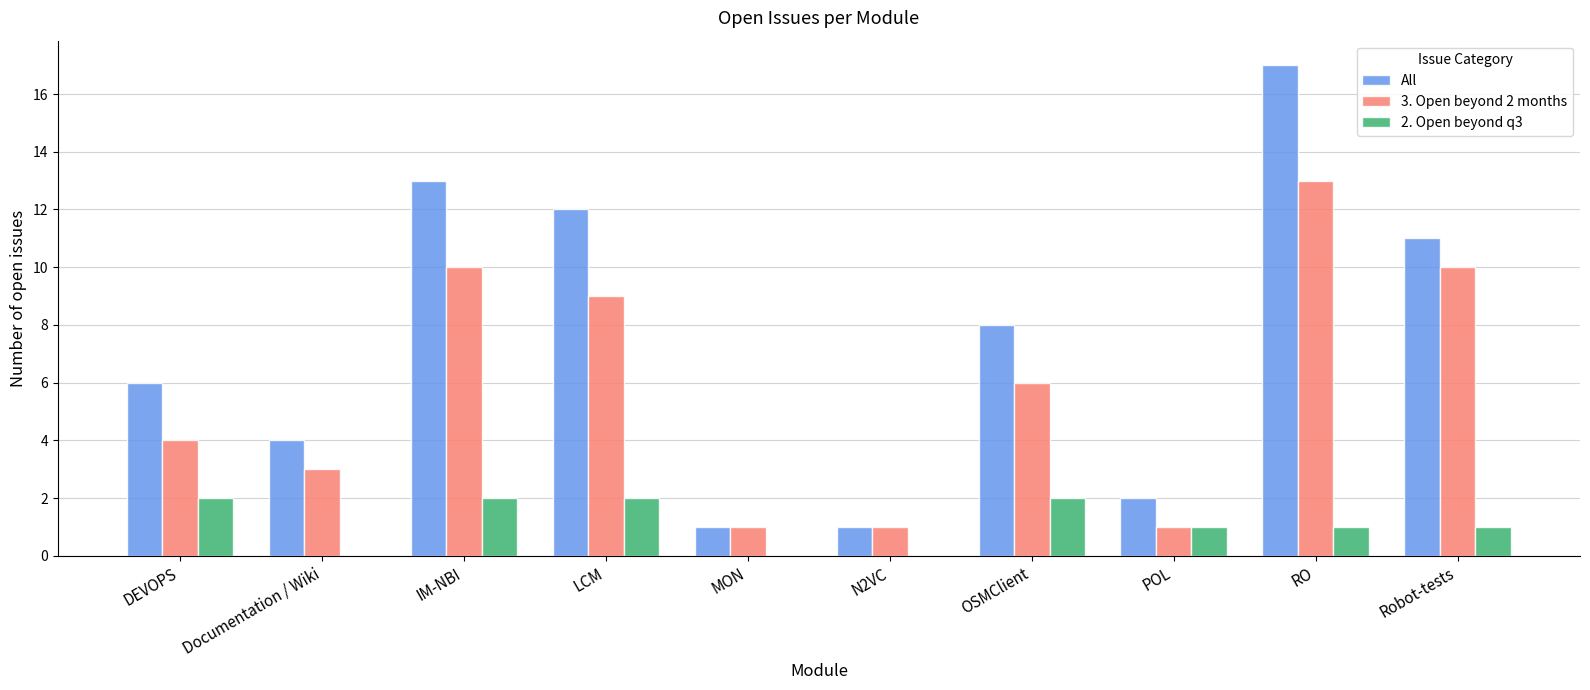

Which series has the largest total across all categories?

All